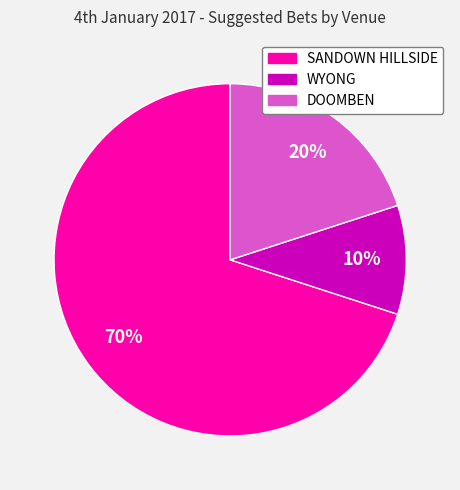

Which category has the smallest portion of the pie?

WYONG